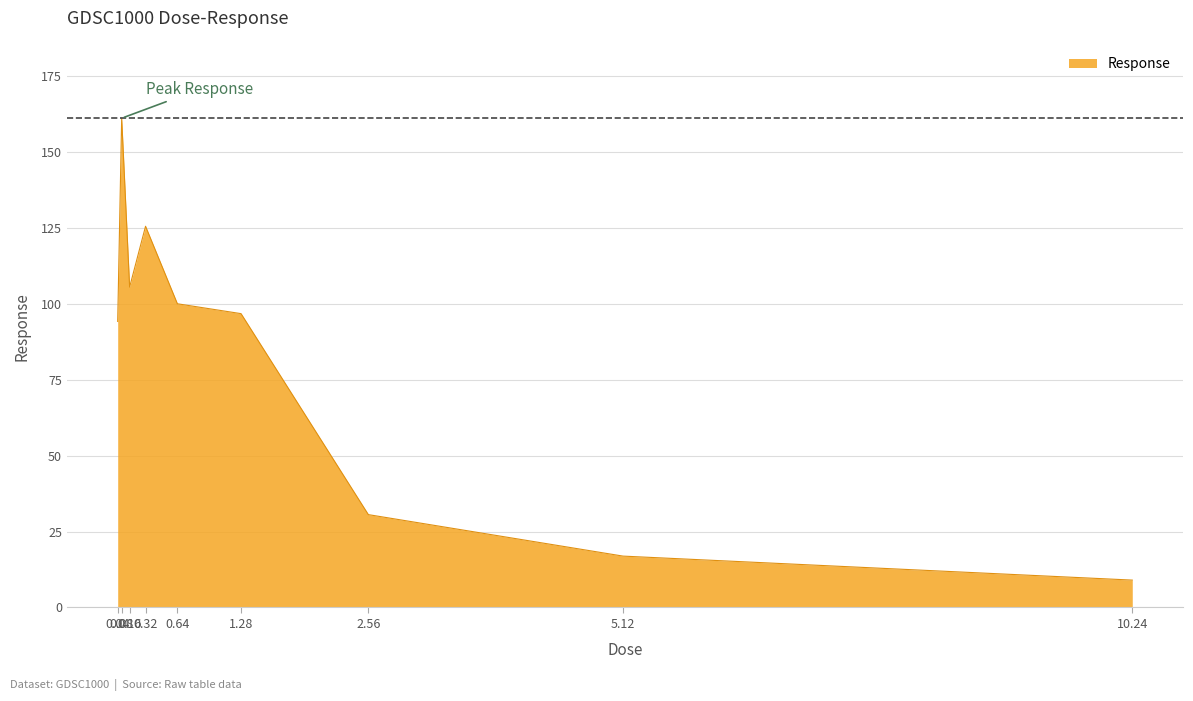

True or false: the data has more than 1 interior local peaks.

True